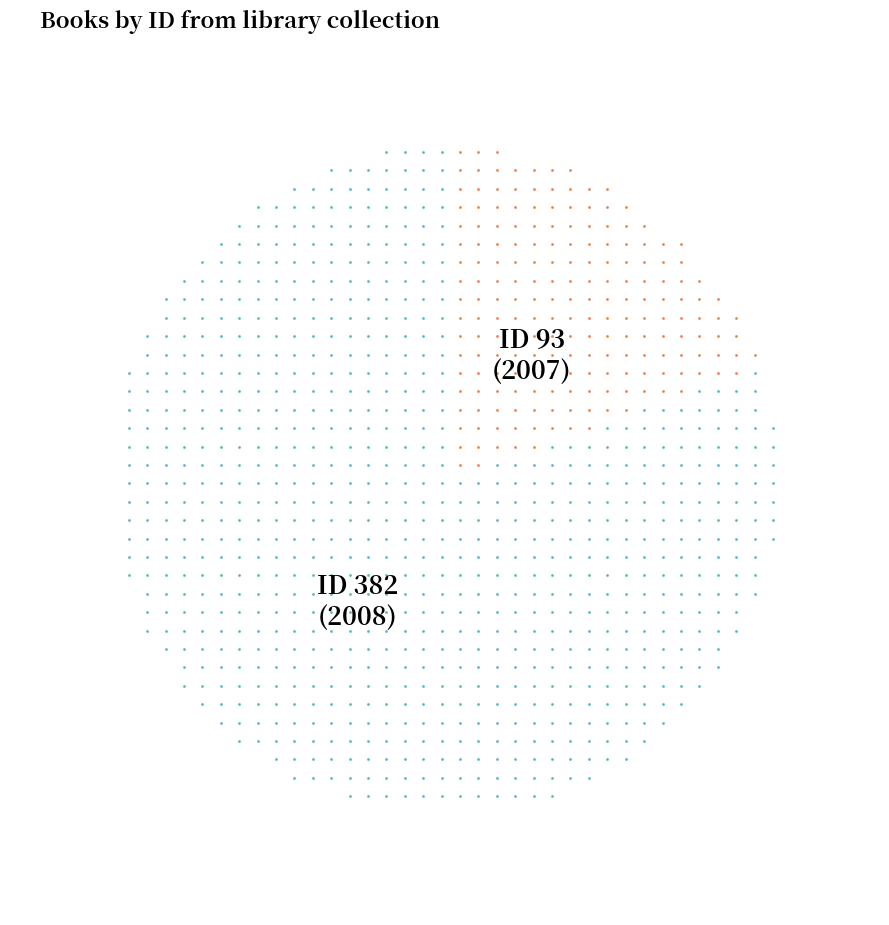

What is the change in value from 93 to 382?

+289